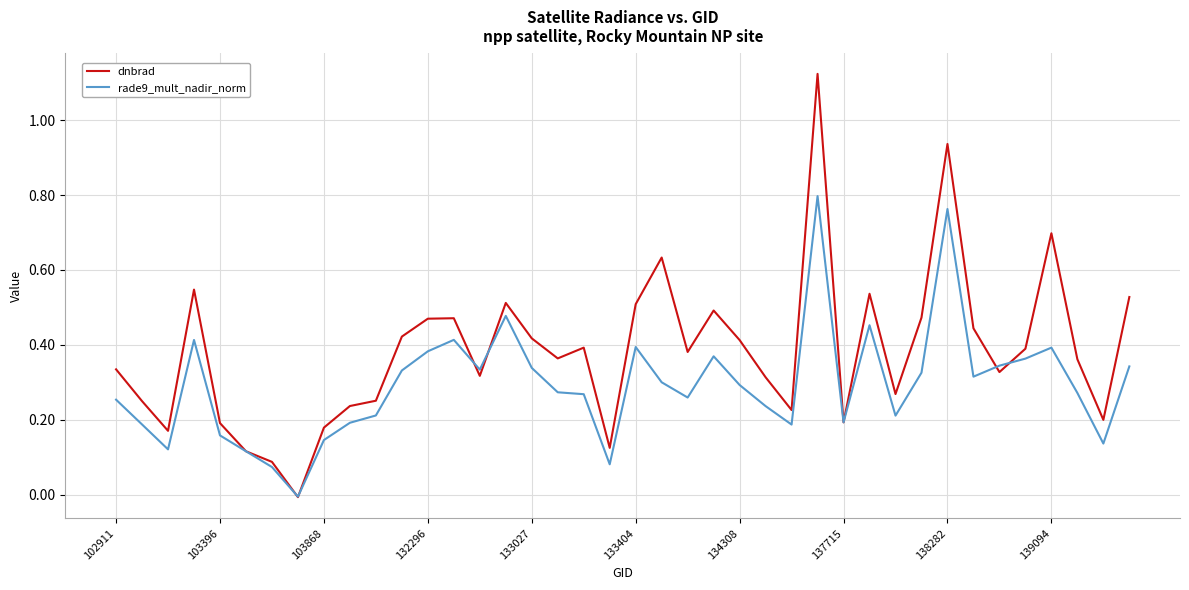

Which series has the widest spread of values?

dnbrad